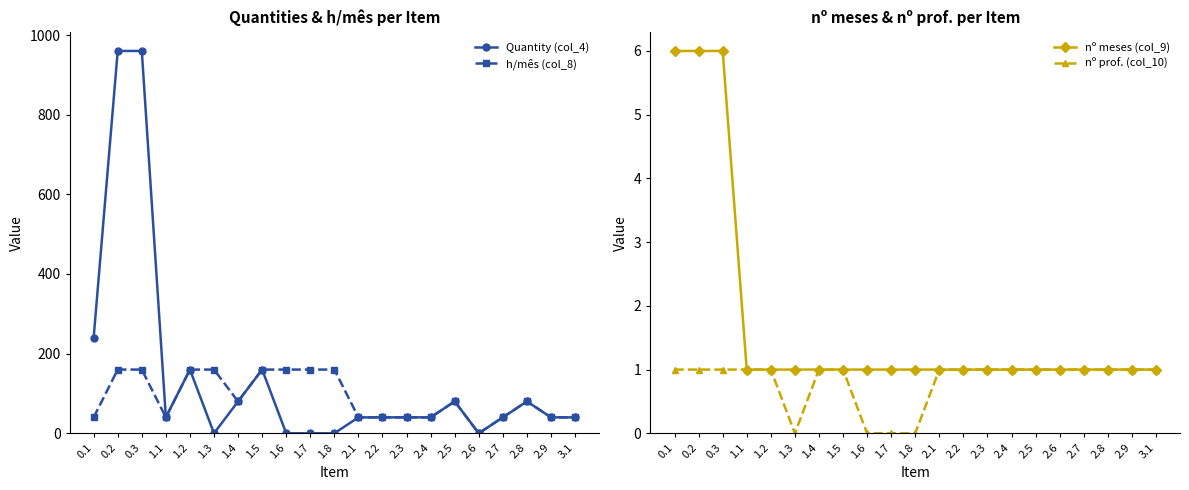

Is it true that Quantity (col_4) equals 11 at 2.2?

False